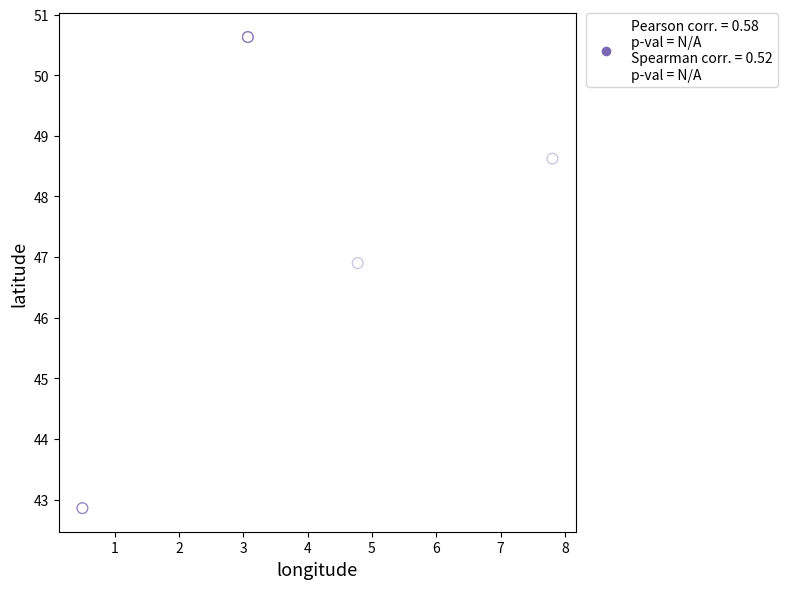

What Y value in the scatter plot is closest to 46?

46.9